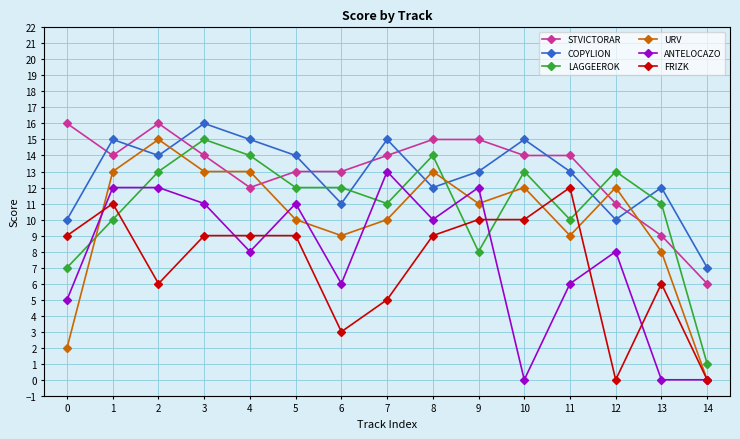

How many lines are shown in the chart?

6